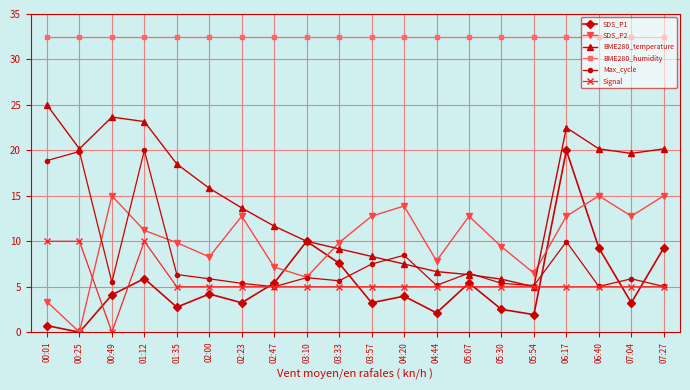

Where is the first local minimum for Max_cycle?

00:49